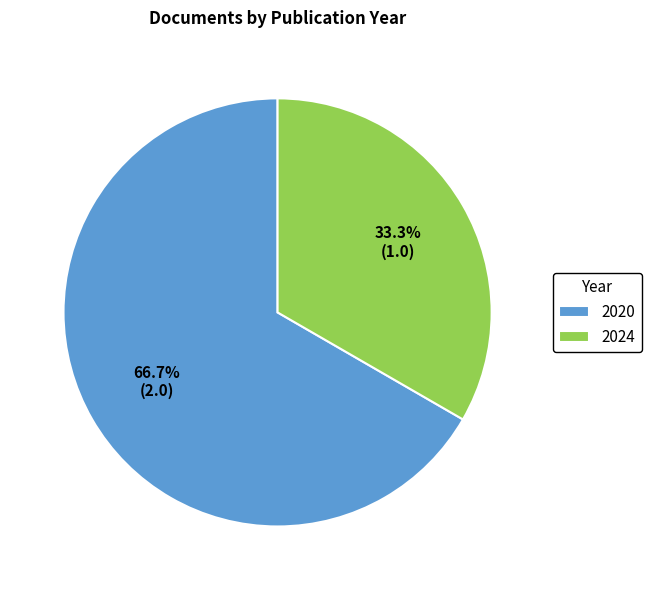

Rank the categories by value from lowest to highest.

2024, 2020